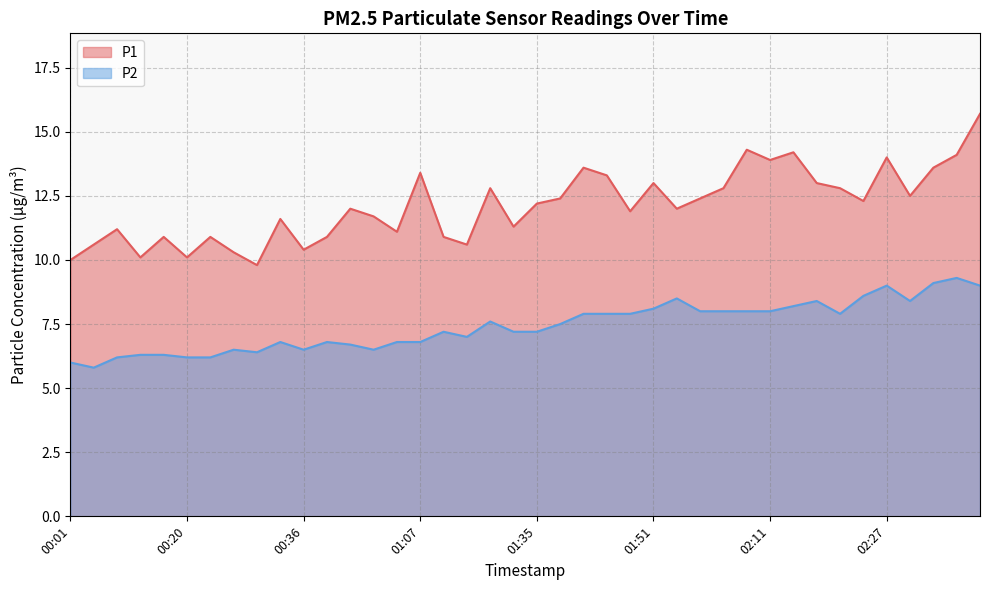

What value does the P1 series have at 01:00?

11.1